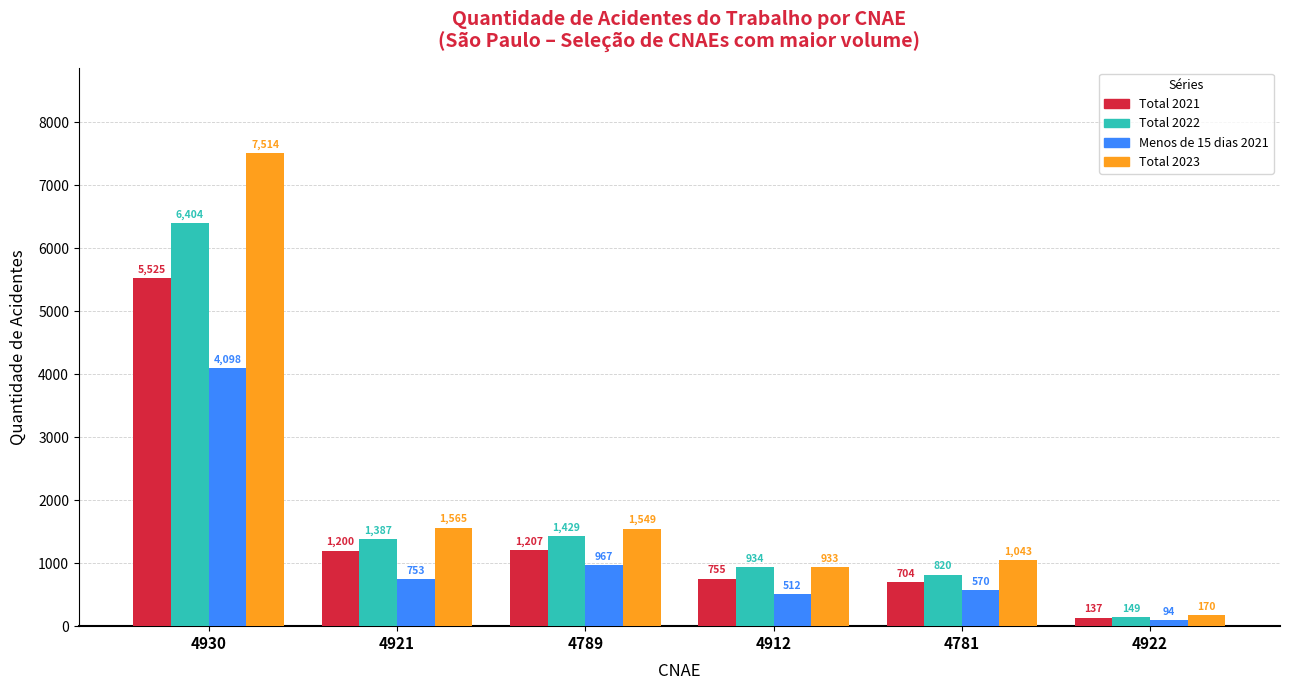

Reading right to left, extract all data points from this chart.

Total 2021: 4922=137	4781=704	4912=755	4789=1207	4921=1200	4930=5525
Total 2022: 4922=149	4781=820	4912=934	4789=1429	4921=1387	4930=6404
Menos de 15 dias 2021: 4922=94	4781=570	4912=512	4789=967	4921=753	4930=4098
Total 2023: 4922=170	4781=1043	4912=933	4789=1549	4921=1565	4930=7514